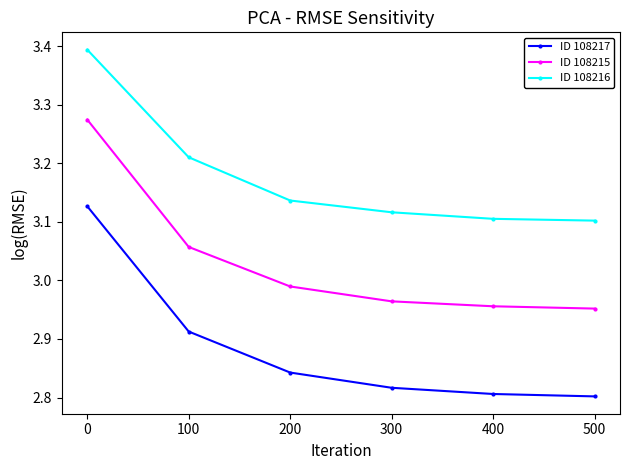

What is the total value across all series at 400?

8.9